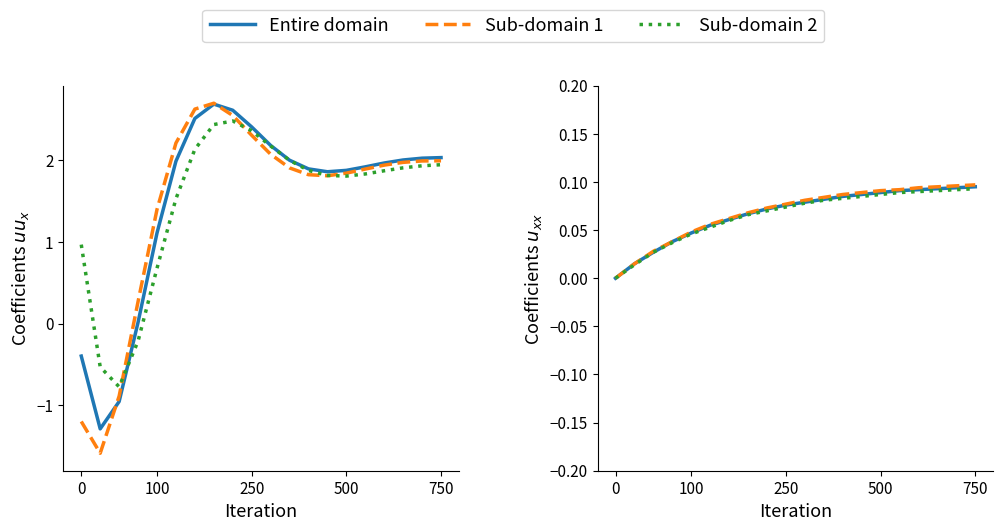

The Sub-domain 2 series shows 0.1 at 18. True or false?

True